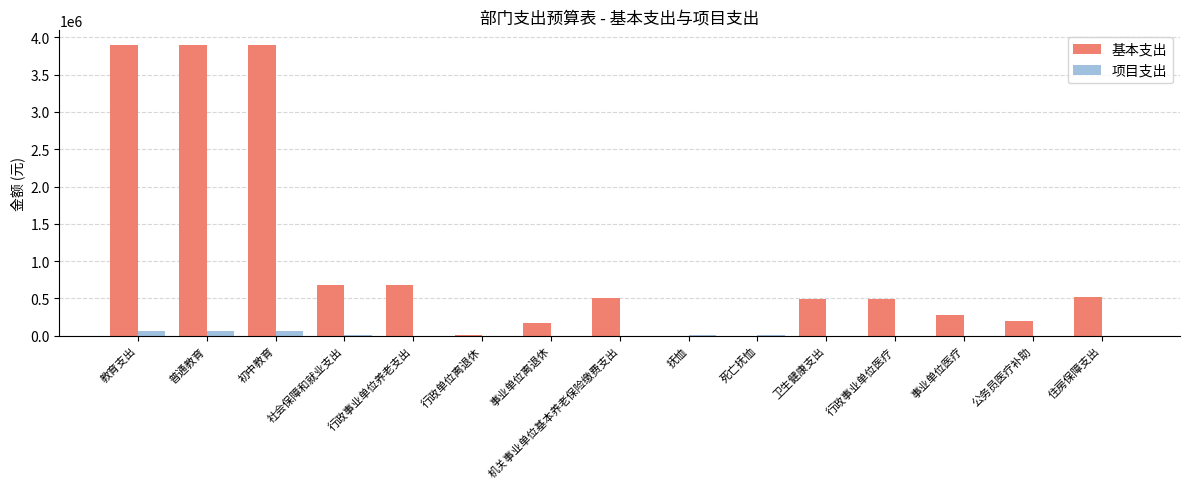

What is the maximum value shown in the chart?

3898508